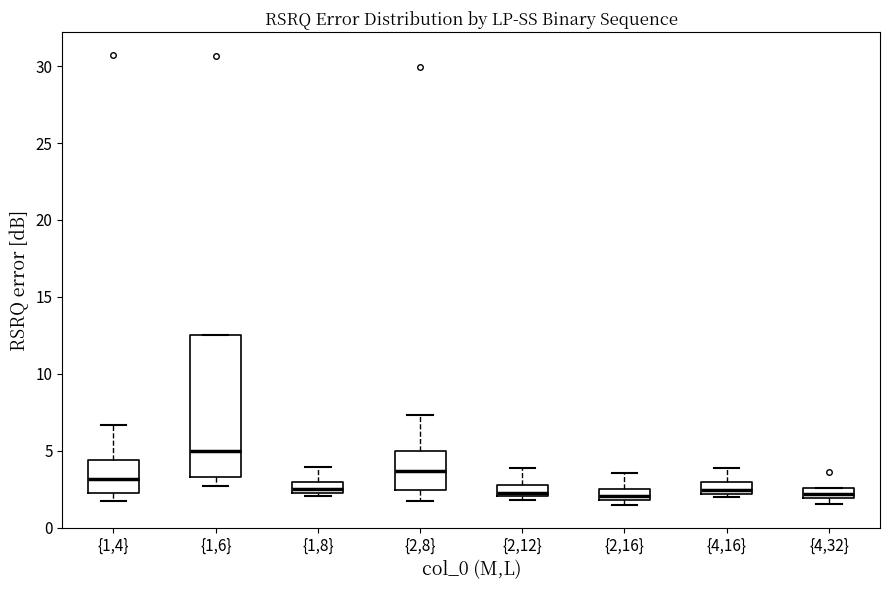

Where does the median line of the box for {2,12} sit on the y-axis? The values are not printed on the chart, so give them approximately, as read against the axis.

2.5